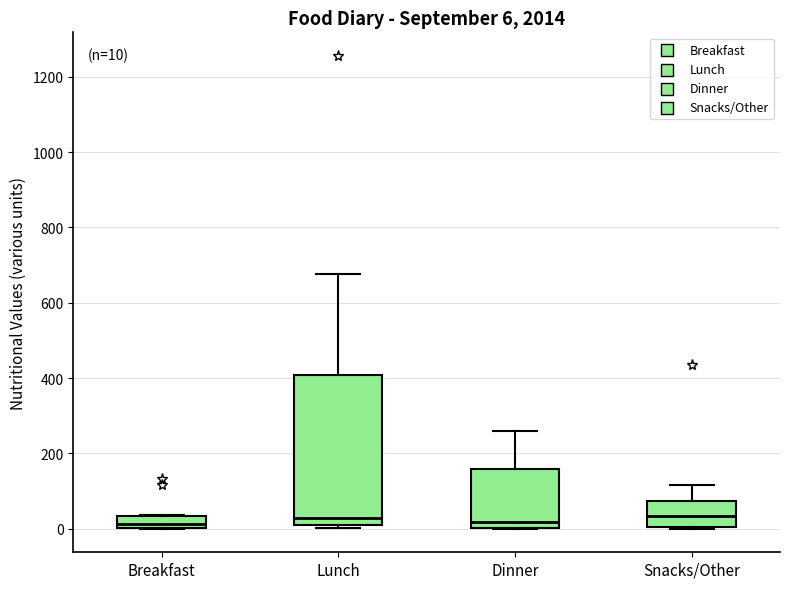

Which box is the tallest, from its lower edge to its upper edge?

Lunch